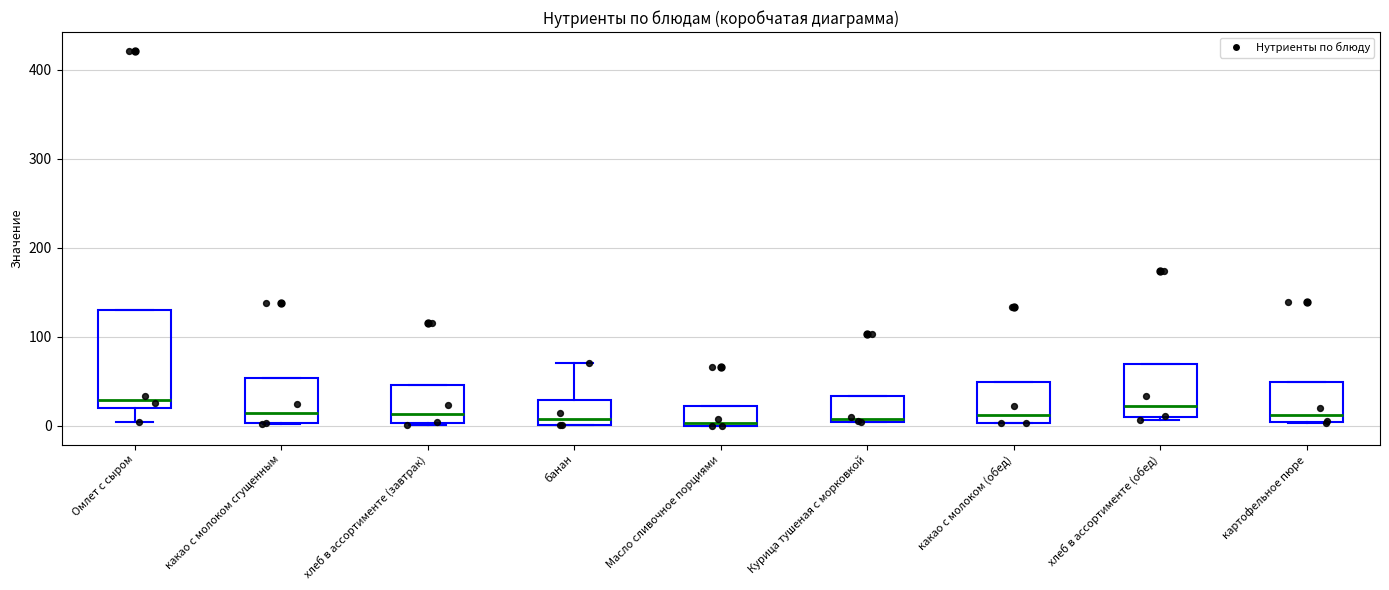

Reading left to right, read every box against the y-axis: the position of its median line, the range the box covers, and the ends of its whiskers. The values are not printed on the chart, so give them approximately, as read against the axis.

Омлет с сыром: median 30, box 20 to 130, whiskers 0 to 130
какао с молоком сгущенным: median 10, box 0 to 50, whiskers 0 to 50
хлеб в ассортименте (завтрак): median 10, box 0 to 50, whiskers 0 to 50
банан: median 10, box 0 to 30, whiskers 0 to 70
Масло сливочное порциями: median 0 (just above the box's lower edge), box 0 to 20, whiskers 0 to 20
Курица тушеная с морковкой: median 10, box 0 to 30, whiskers 0 to 30
какао с молоком (обед): median 10, box 0 to 50, whiskers 0 to 50
хлеб в ассортименте (обед): median 20, box 10 to 70, whiskers 10 to 70
картофельное пюре: median 10, box 0 to 50, whiskers 0 to 50